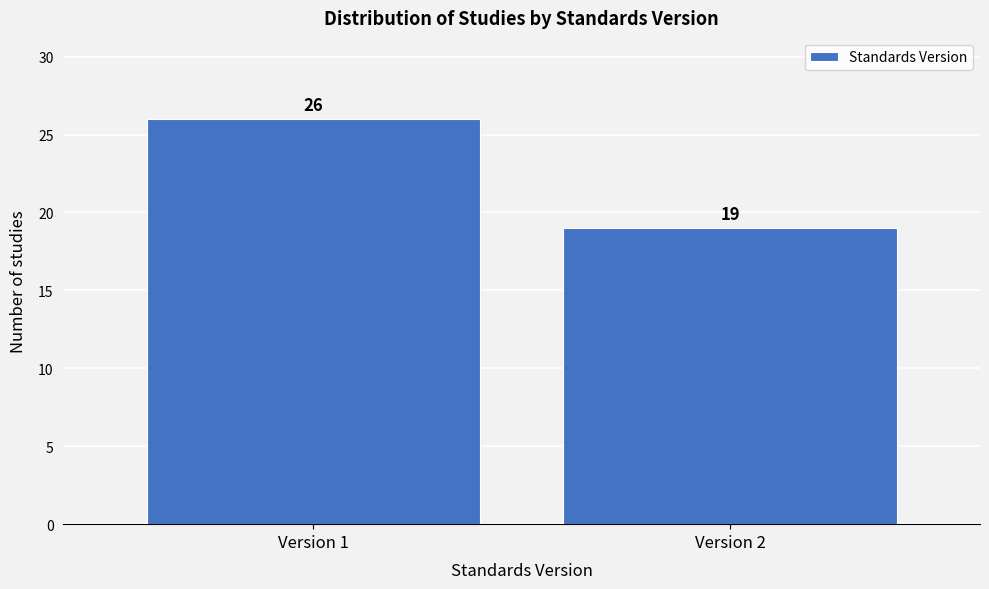

Reading left to right, transcribe all the data shown in this chart.

Version 1=26	Version 2=19